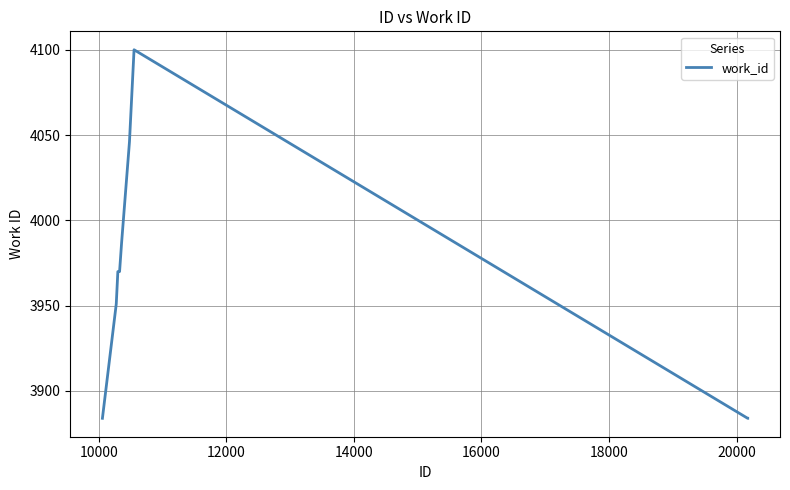

What is the greatest value displayed?

4100